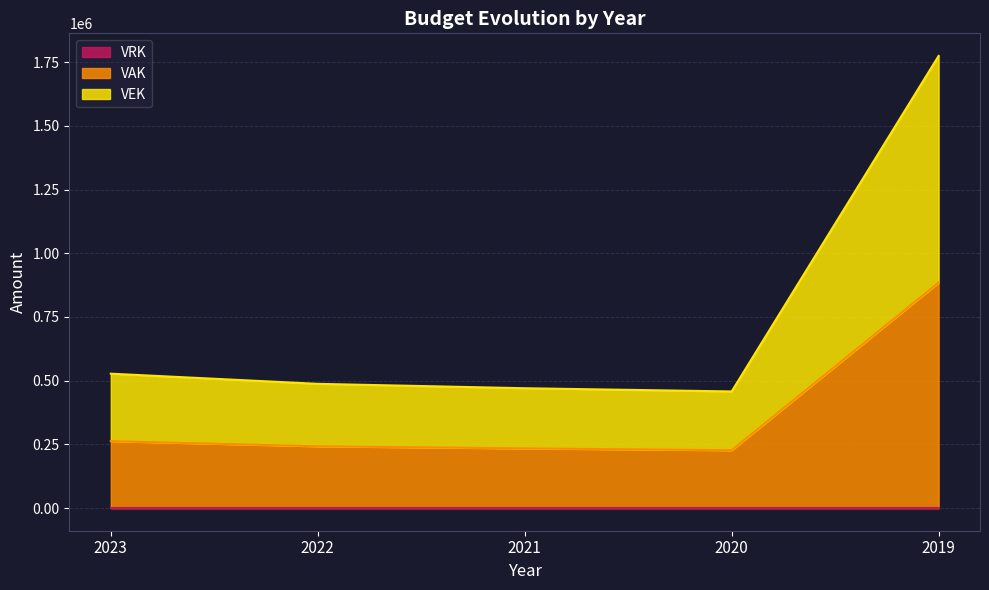

How many data points does each series have?

5